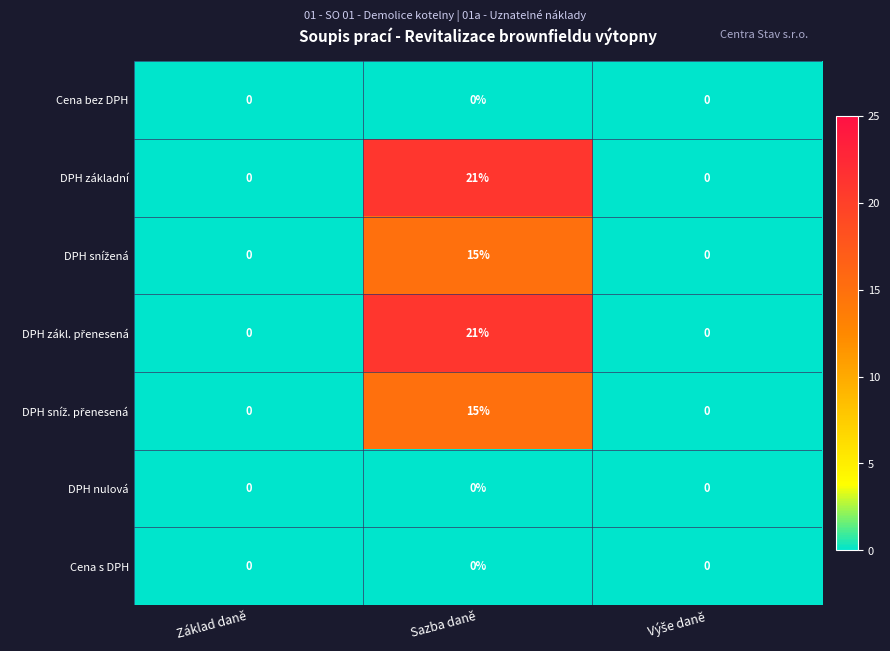

The value of Cena s DPH at Základ daně is 0. True or false?

True